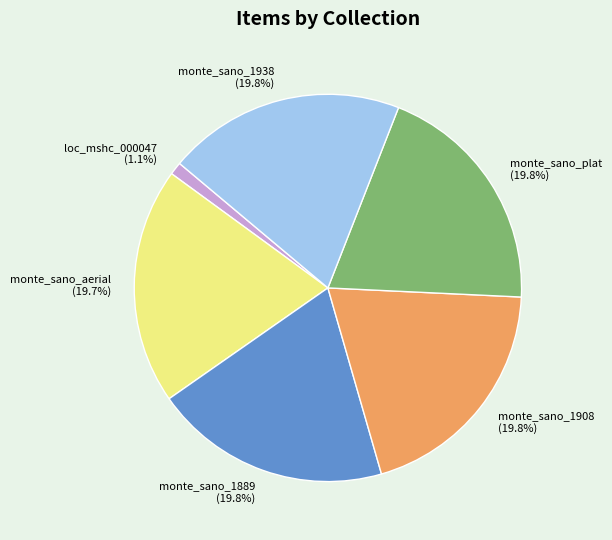

How many segments does this pie chart have?

6